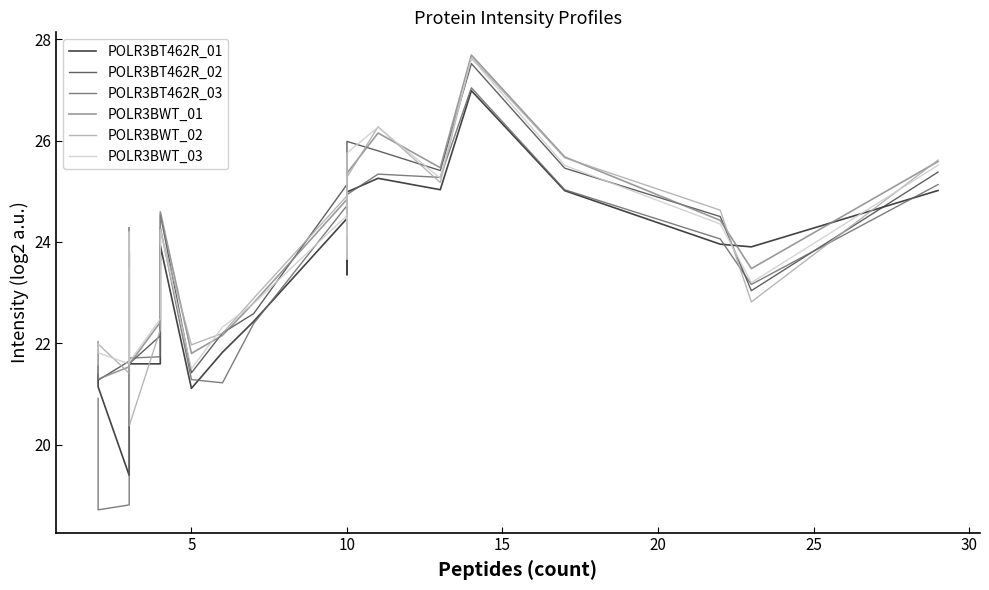

How many values in the POLR3BWT_03 series are below 24?

10